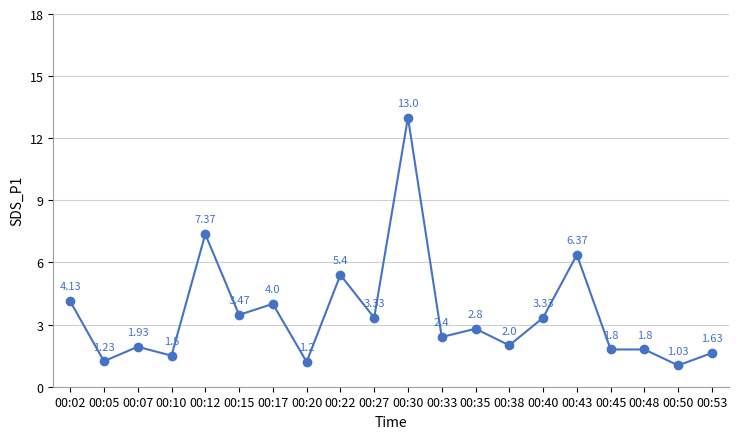

Does the chart display data point markers on the line(s)?

Yes